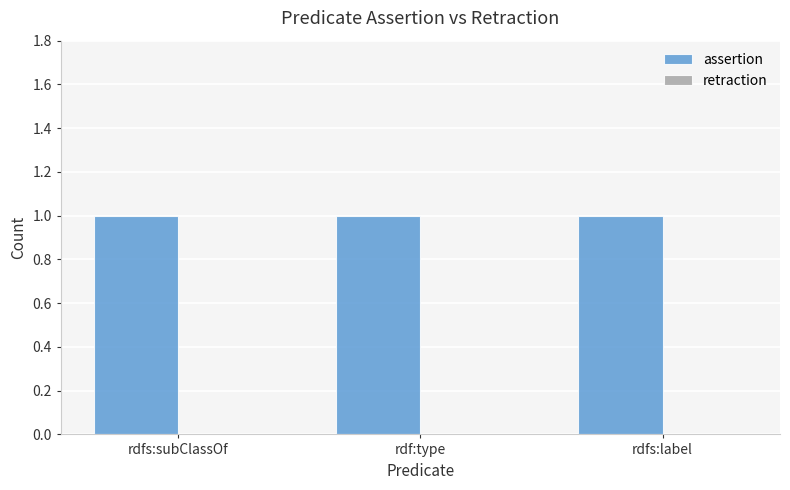

Between rdfs:subClassOf and rdf:type, which is larger?

rdfs:subClassOf